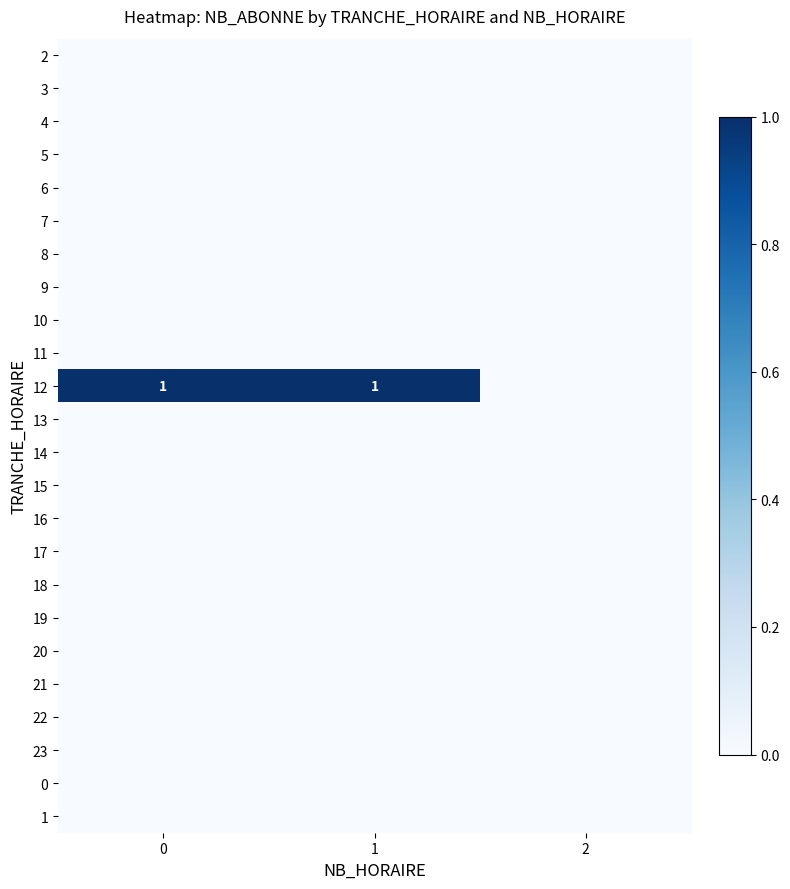

True or false: row_10 has a value of 1 at 1.

True